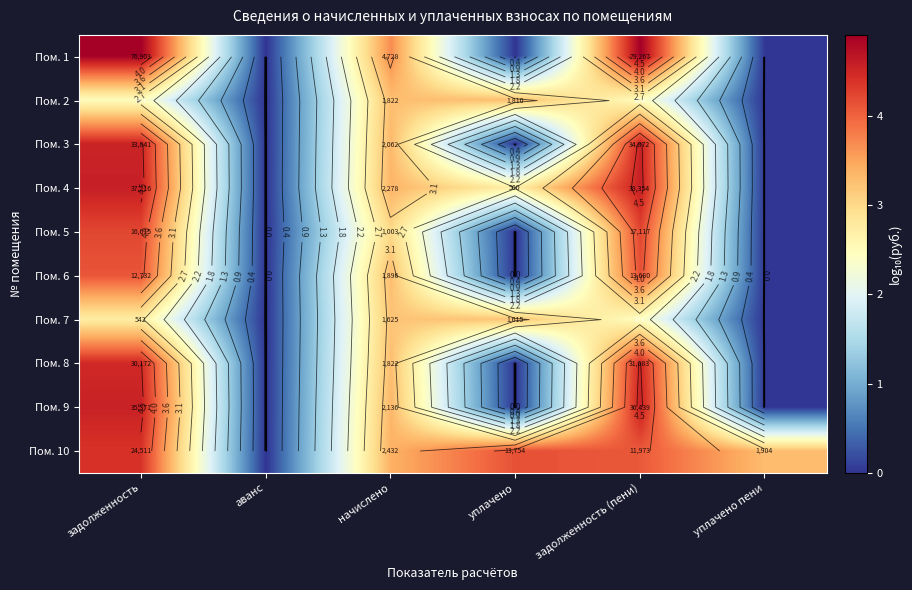

What is the difference between the second highest and minimum values in the Пом. 3 series?

4.5